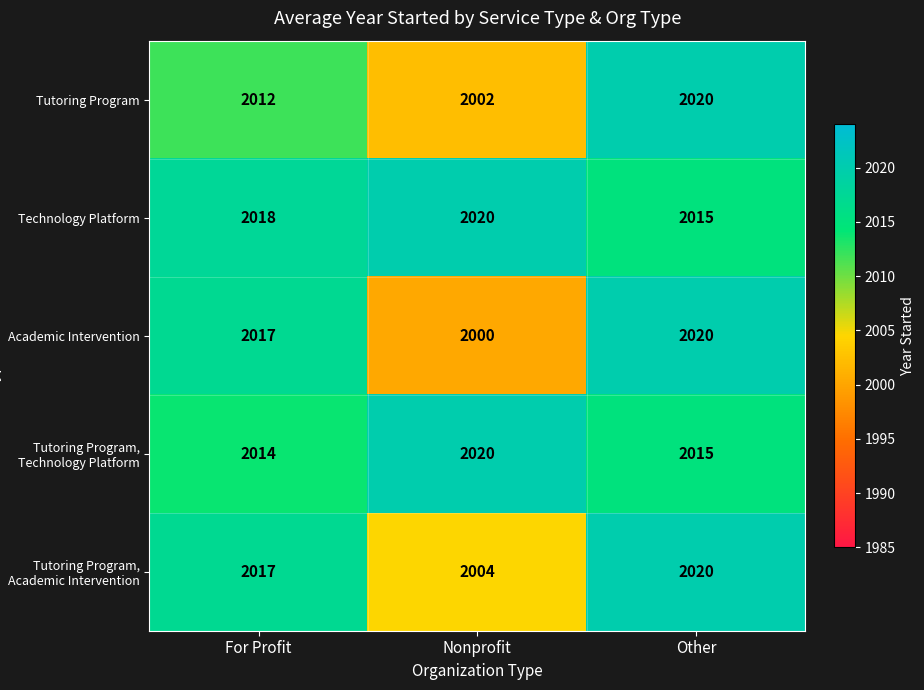

At which label does Tutoring Program, Academic Intervention reach its minimum?

Nonprofit